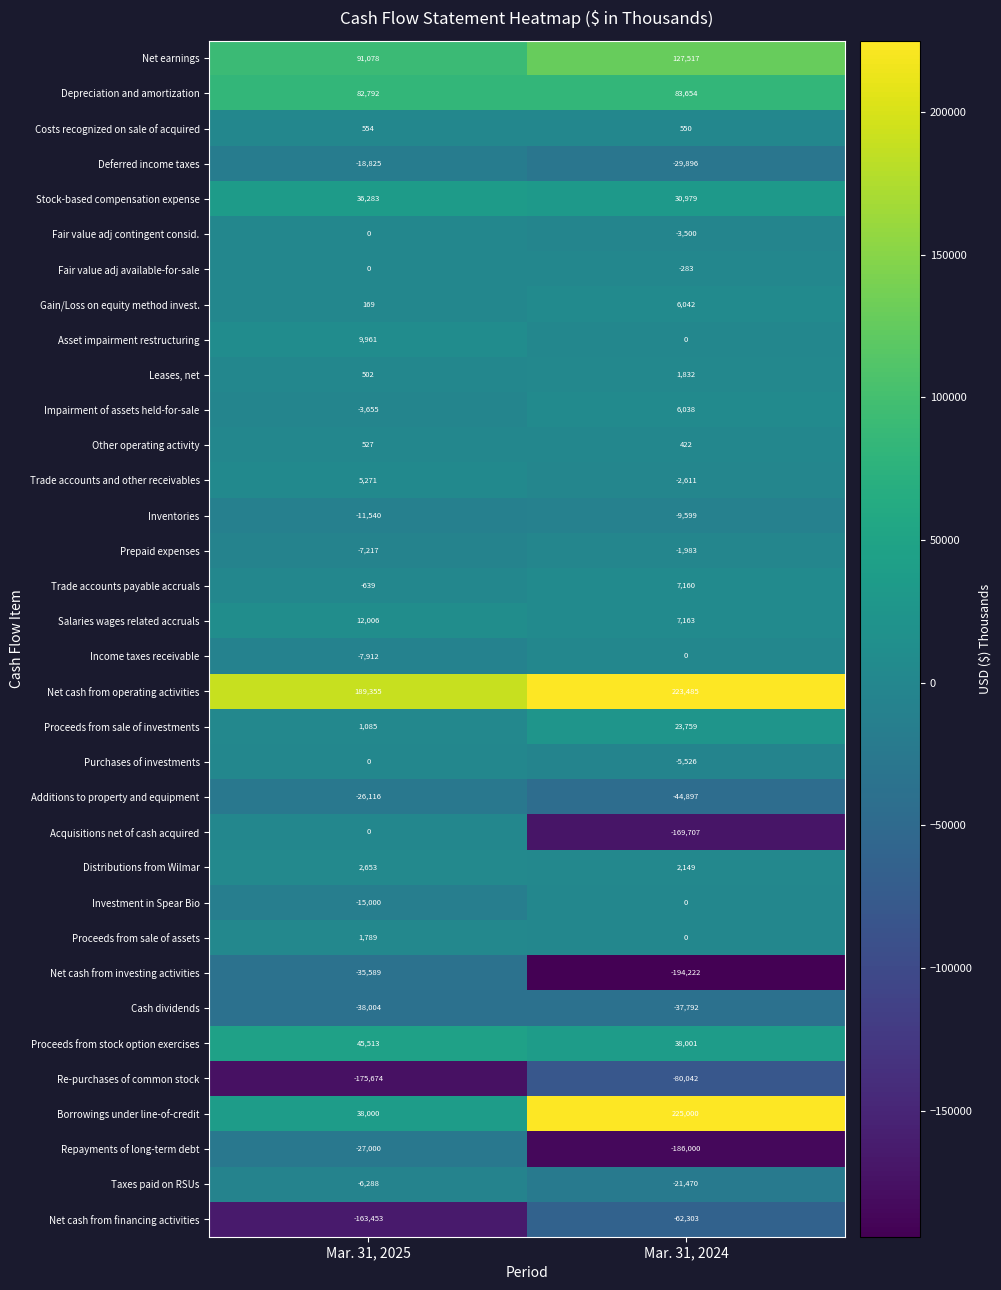

What is the difference between the Inventories values at Mar. 31, 2024 and Mar. 31, 2025?

1941